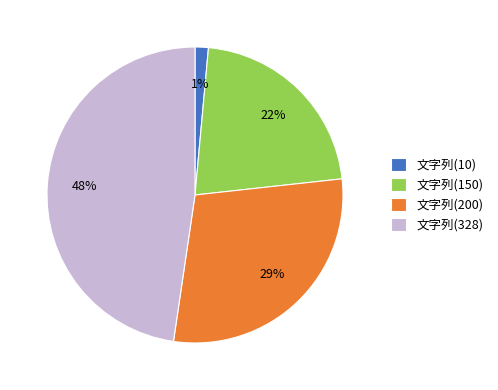

Rank the categories by value from highest to lowest.

文字列(328), 文字列(200), 文字列(150), 文字列(10)